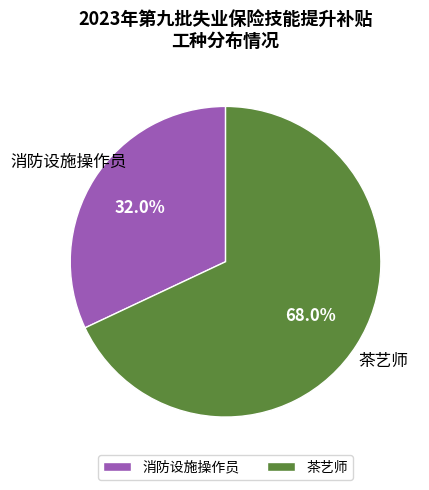

How many slices are in this pie chart?

2